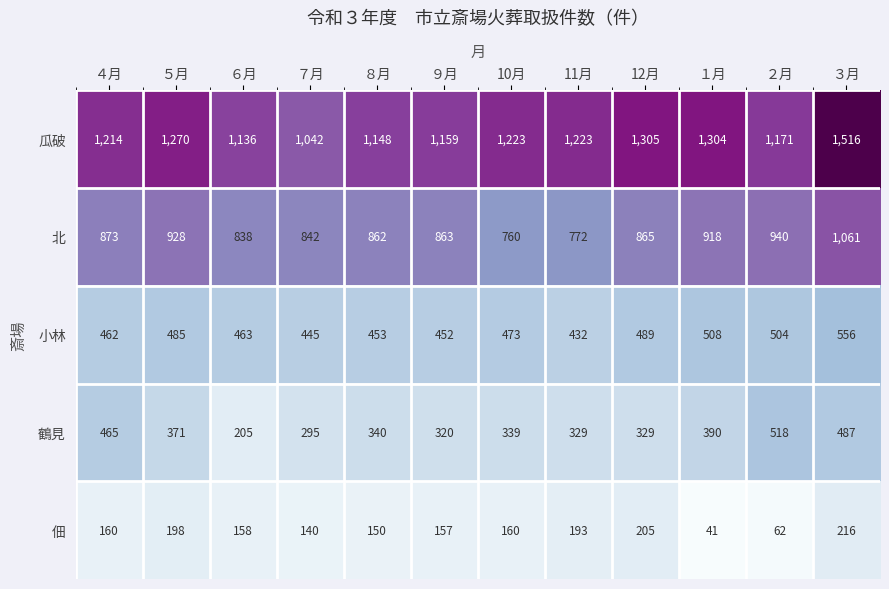

What is the spread (max minus min) of values at 10月?

1063